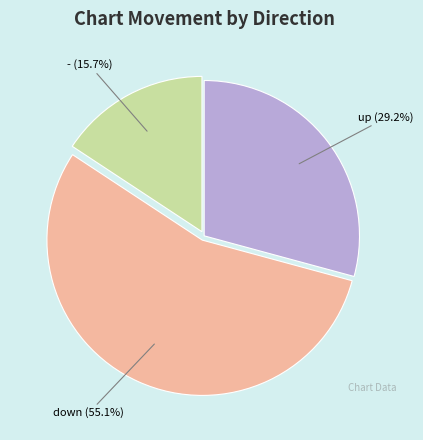

Does any single category account for the majority?

Yes